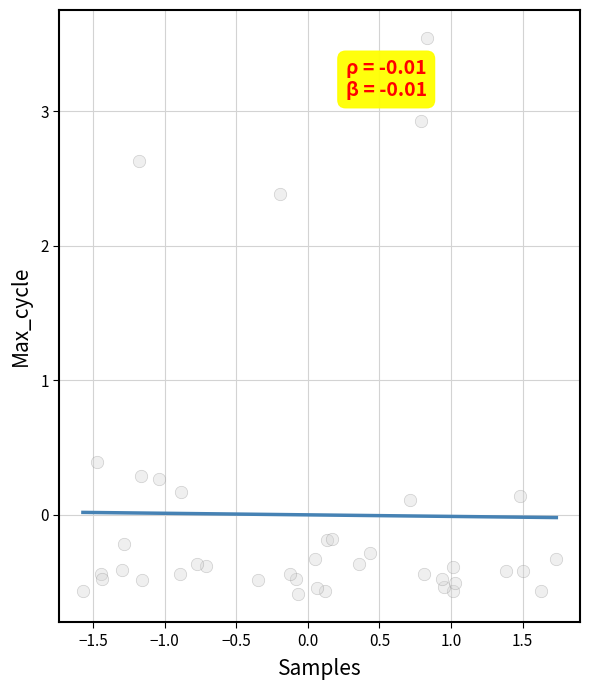

What Y value in the scatter plot is closest to 1?

0.4